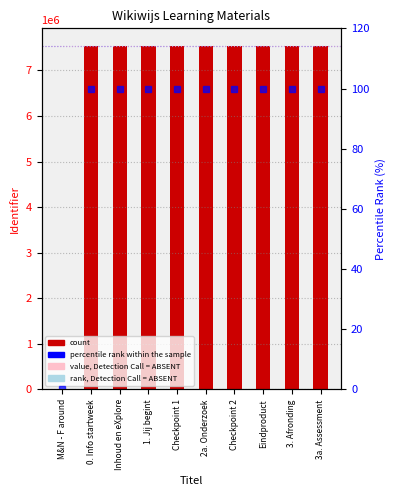

What is the value of the percentile rank
within the sample bar at the 10th from the left?

100.0